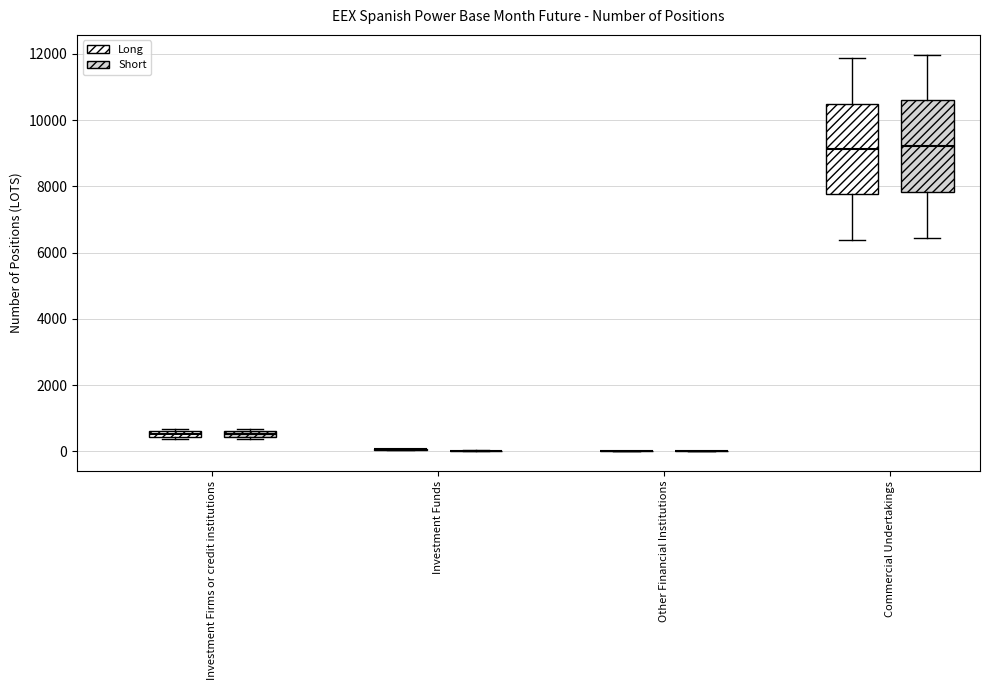

Where does the median line of the box for Commercial Undertakings (Long) sit on the y-axis? The values are not printed on the chart, so give them approximately, as read against the axis.

9200